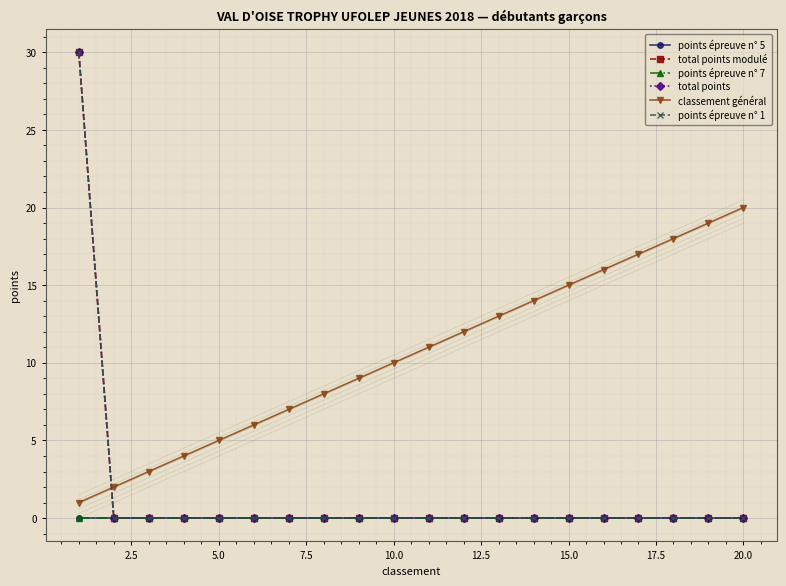

List the series in order of their peak value, lowest first.

points épreuve n° 5, points épreuve n° 7, classement général, total points modulé, total points, points épreuve n° 1